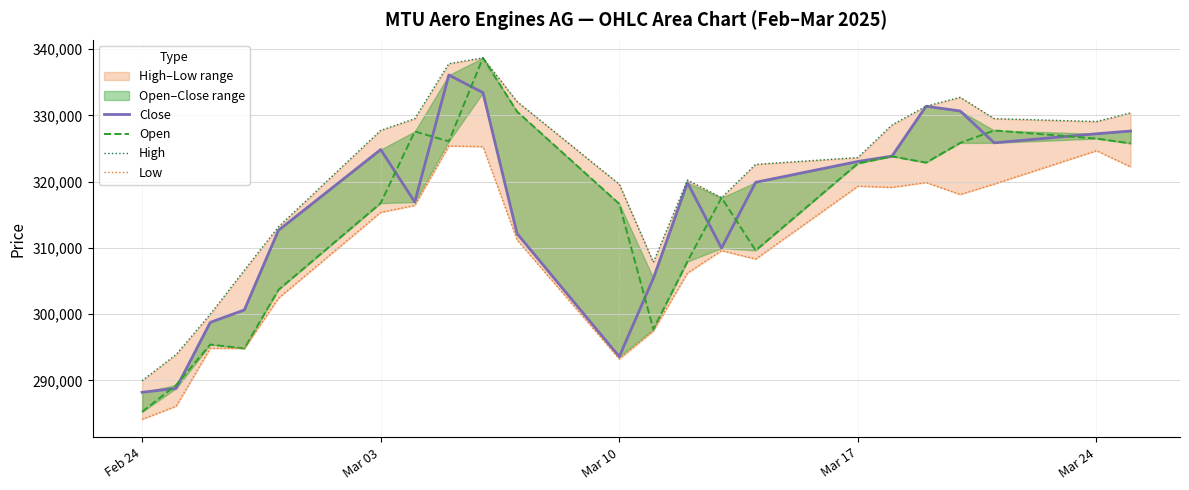

At how many categories does at least one series exceed 316812?

16